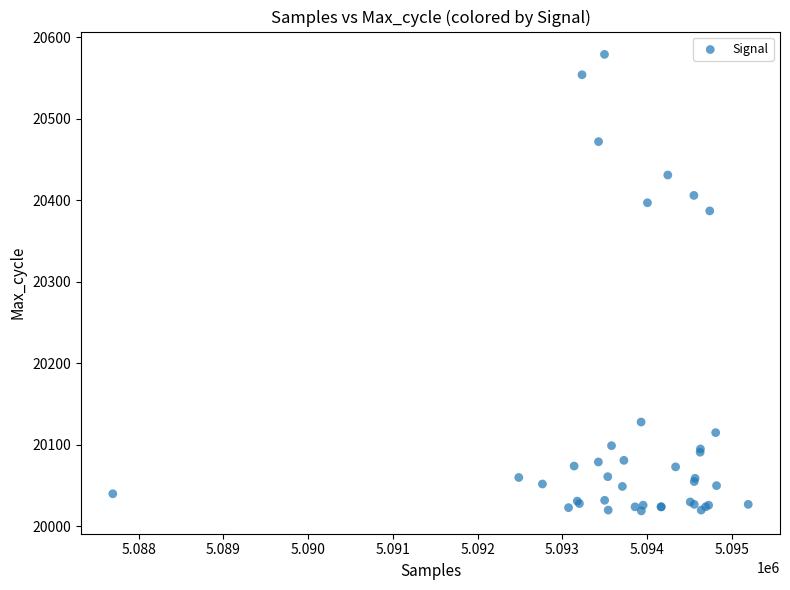

What Y value in the scatter plot is closest to 20299?

20387